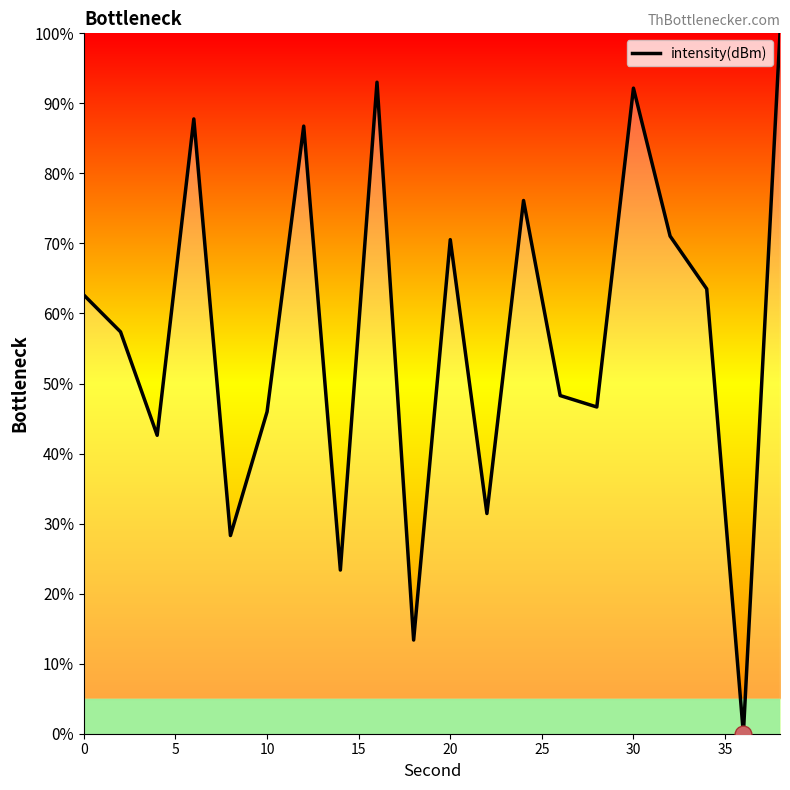

What is the difference between the maximum and minimum values?

100.0